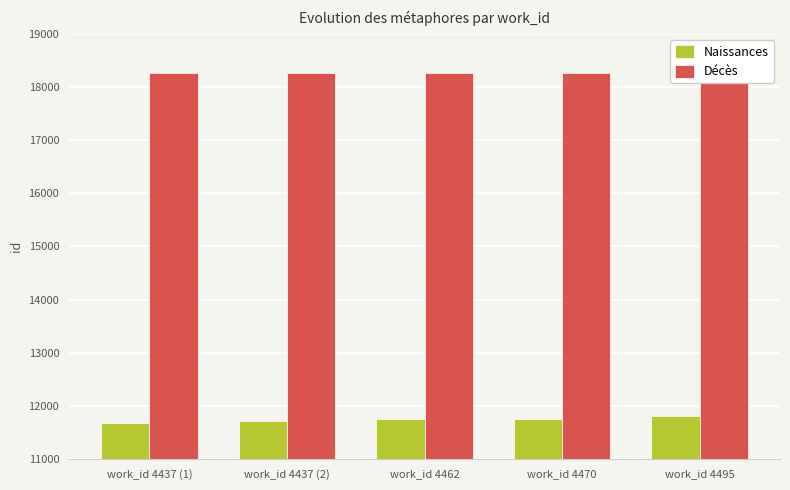

How many distinct data groups are displayed?

2